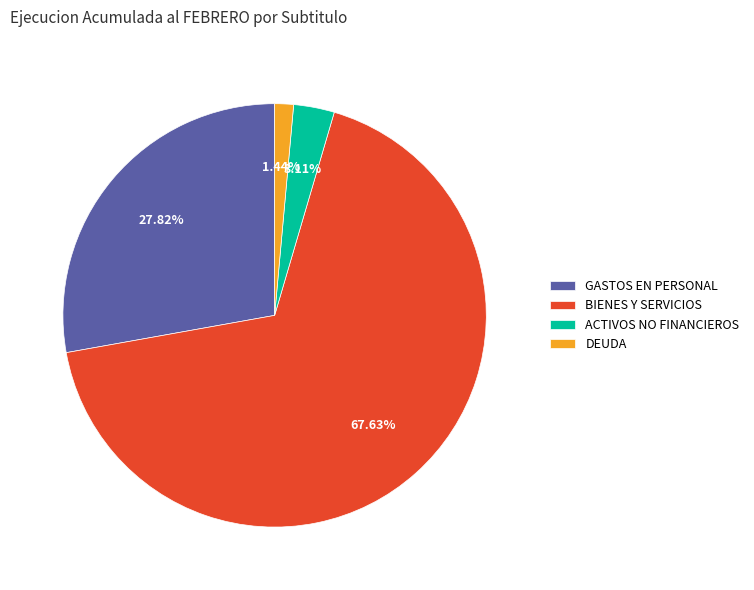

Which slice represents more than half of the pie?

BIENES Y SERVICIOS